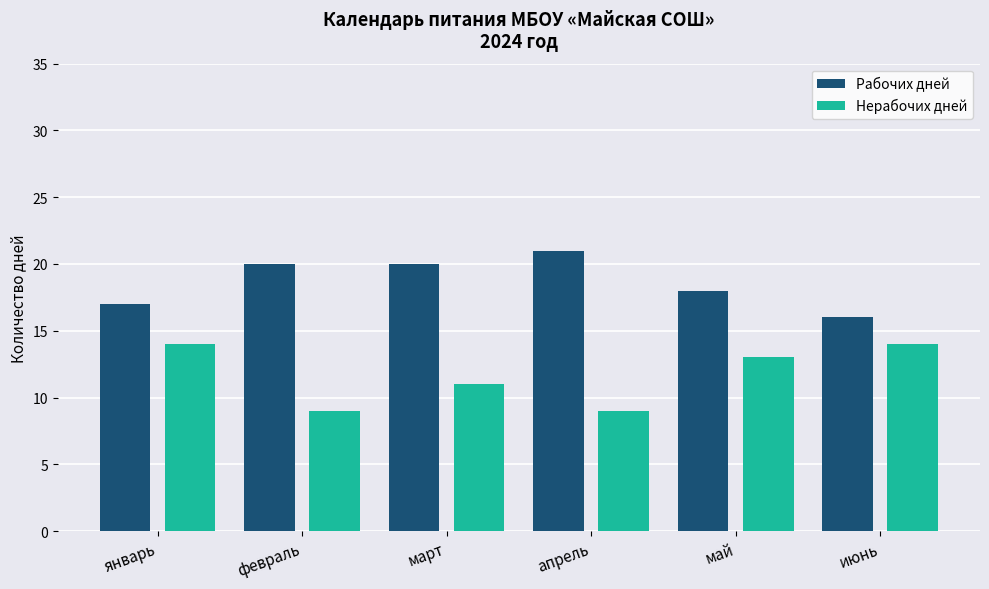

Which series has the largest total across all categories?

Рабочих дней